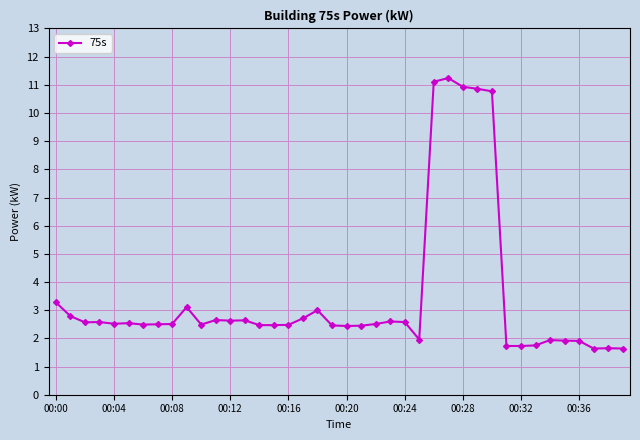

True or false: the data has more than 2 interior local peaks.

True